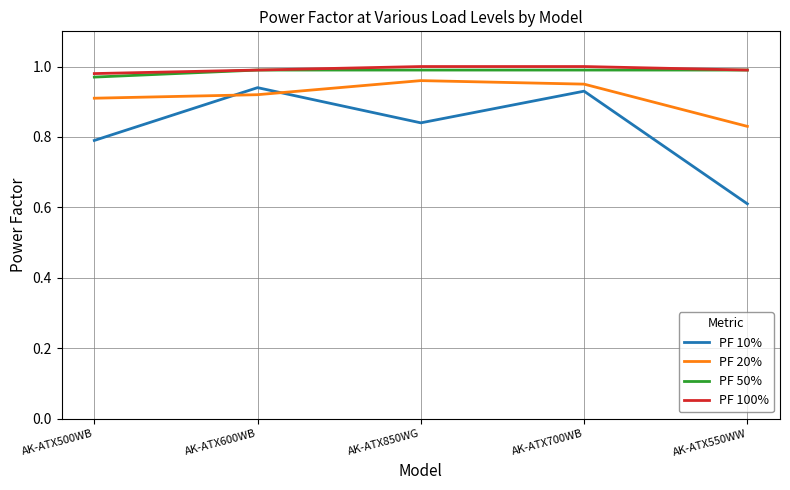

What is the total value across all series at AK-ATX850WG?

3.8